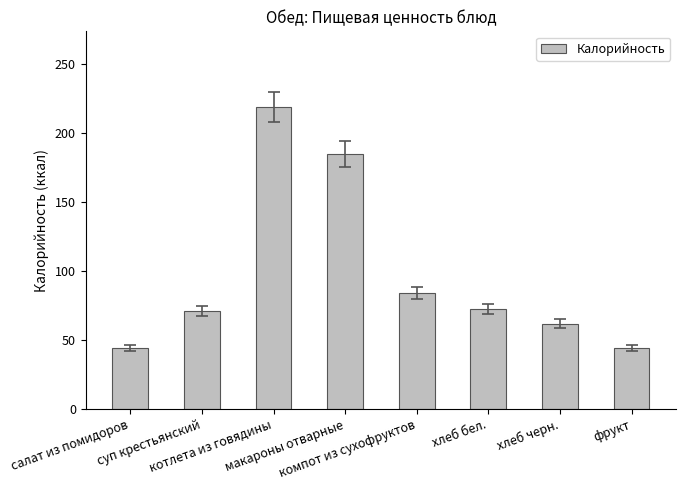

How many bars are there in total?

8